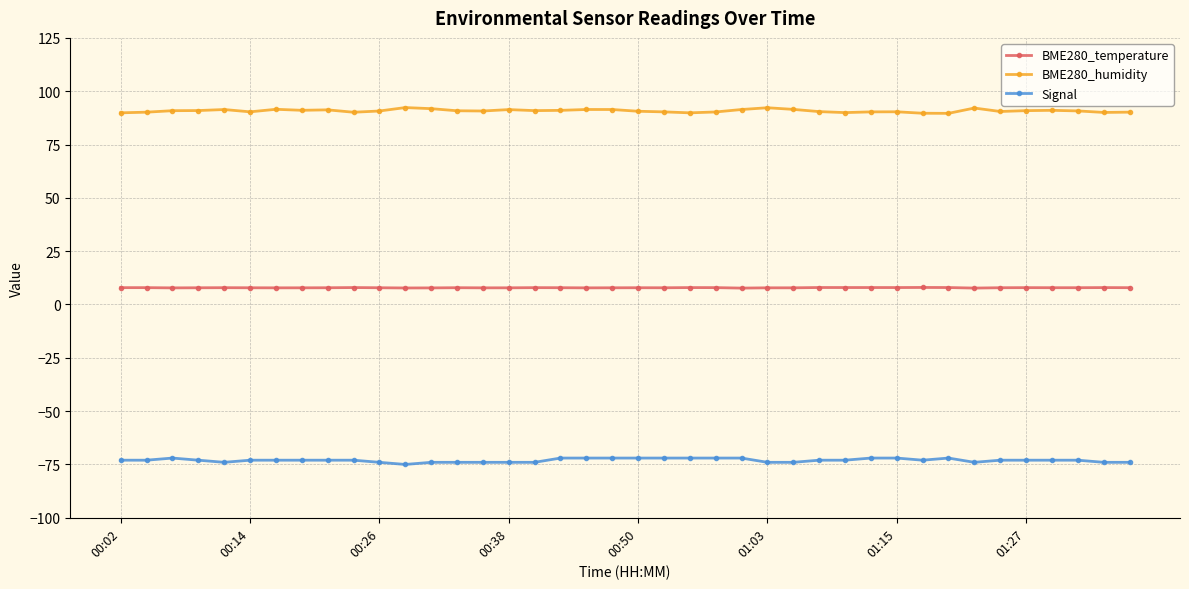

True or false: Signal has more than 0 interior local peaks.

True